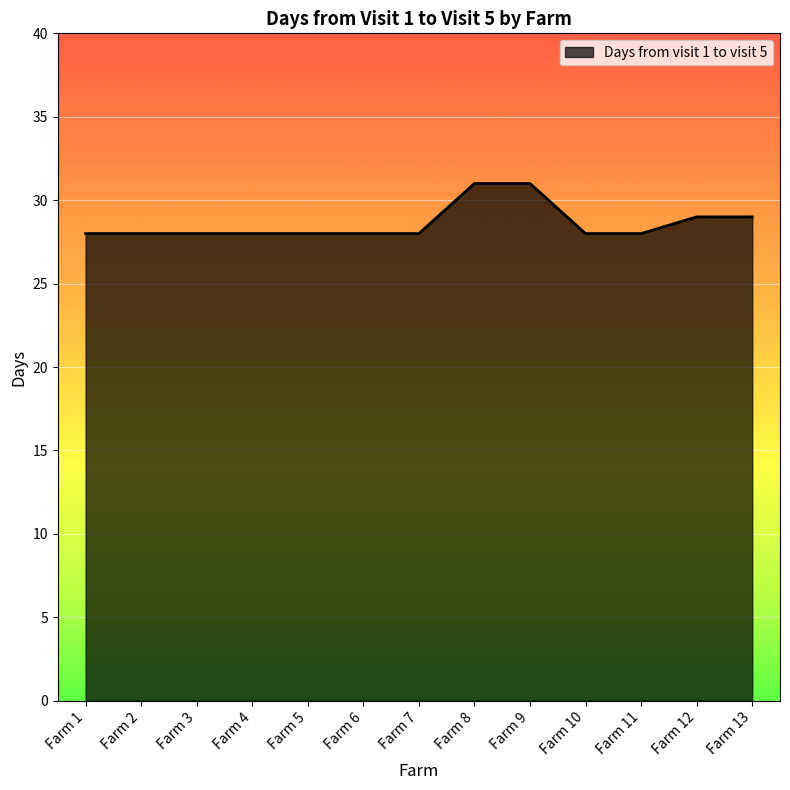

What is the sum of the values at Farm 6 and Farm 1?

56